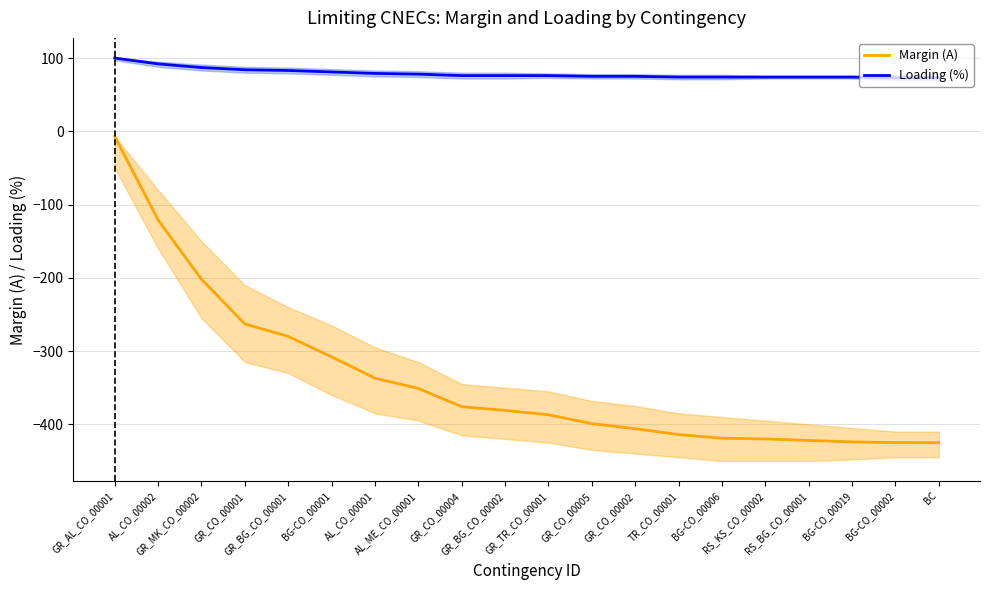

True or false: Loading (%) has more than 2 interior local peaks.

False